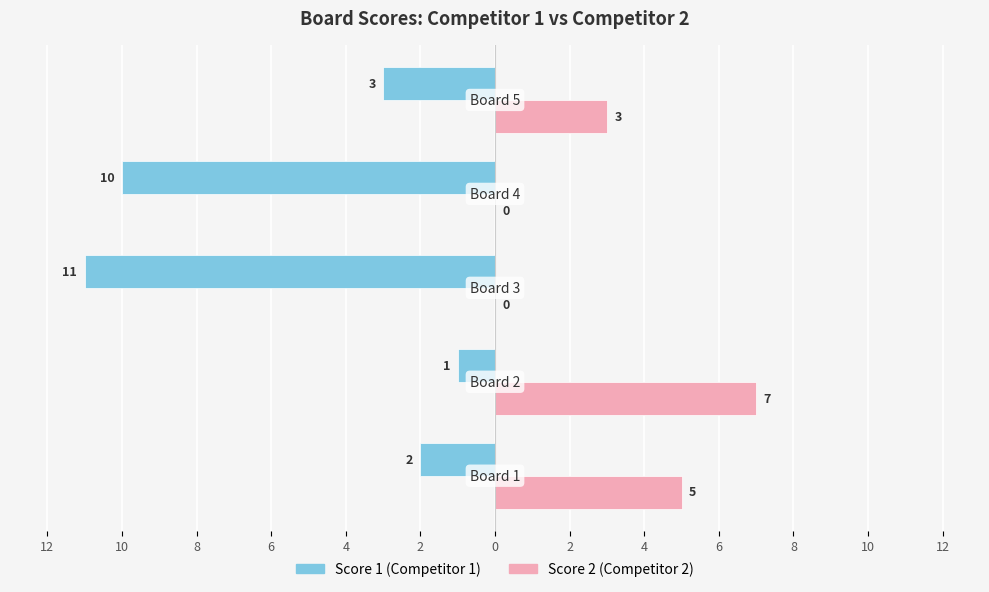

What are all the series names shown in the legend?

Score 1 (Competitor 1), Score 2 (Competitor 2)